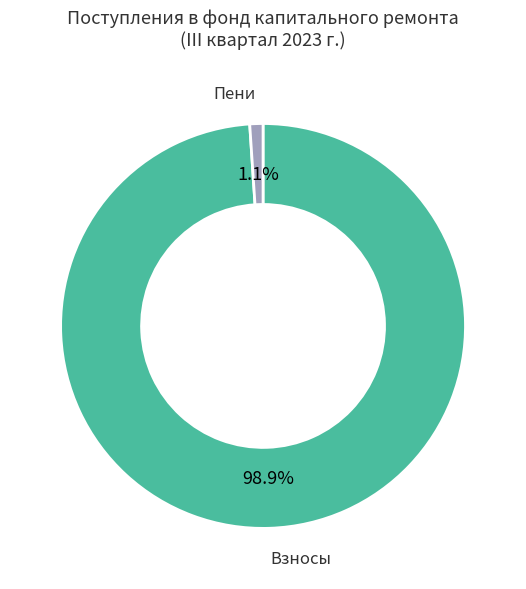

Between Пени and Взносы, which is larger?

Взносы